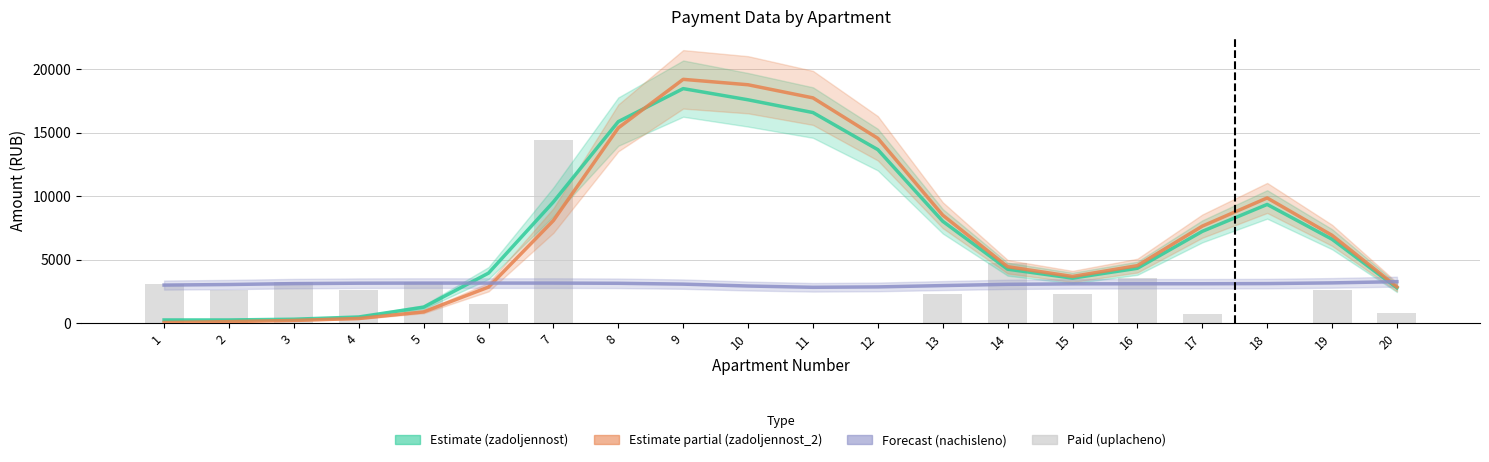

Which label corresponds to the smallest value in the chart?

8